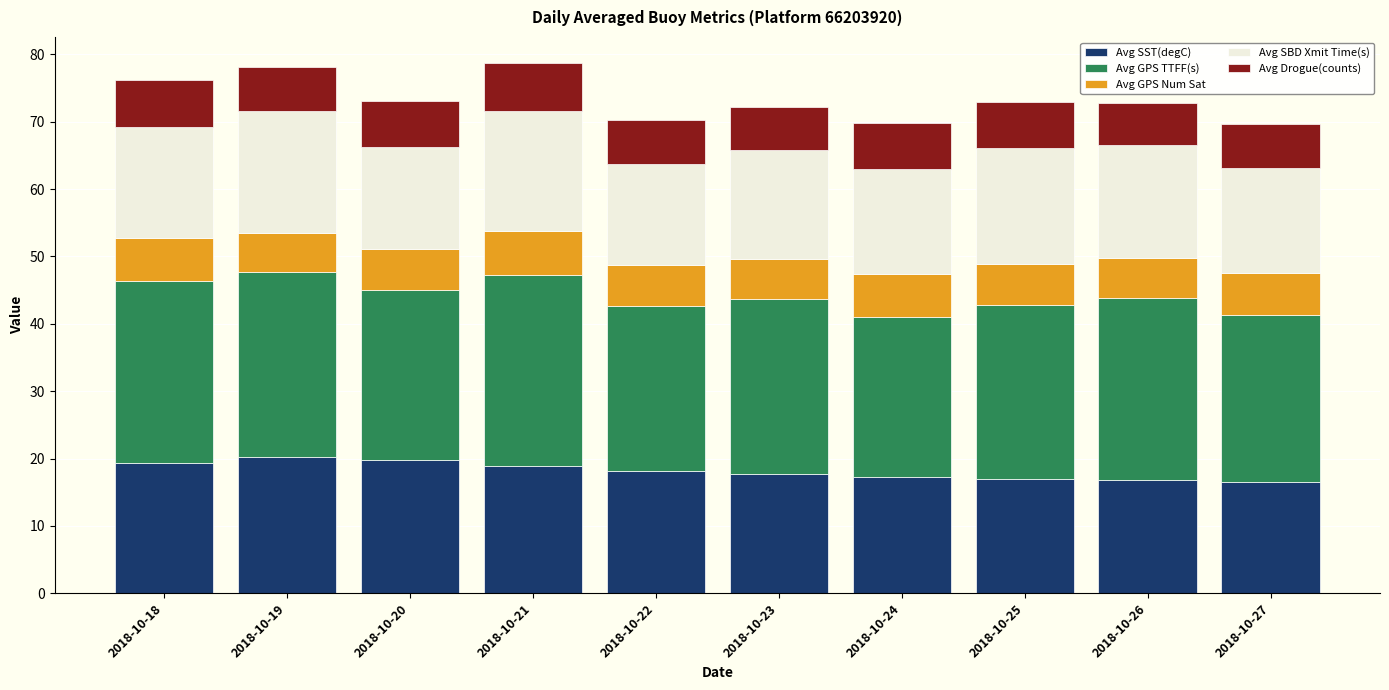

How many series are shown in this chart?

5